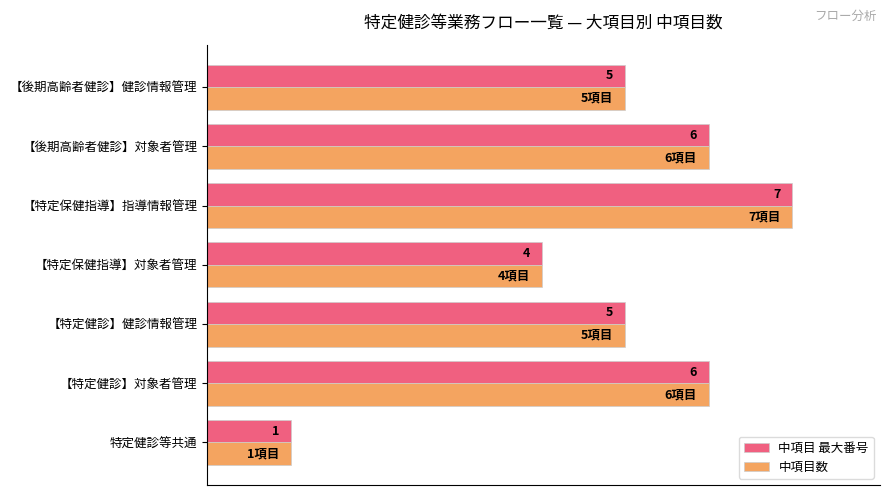

What are all the series names shown in the legend?

中項目 最大番号, 中項目数